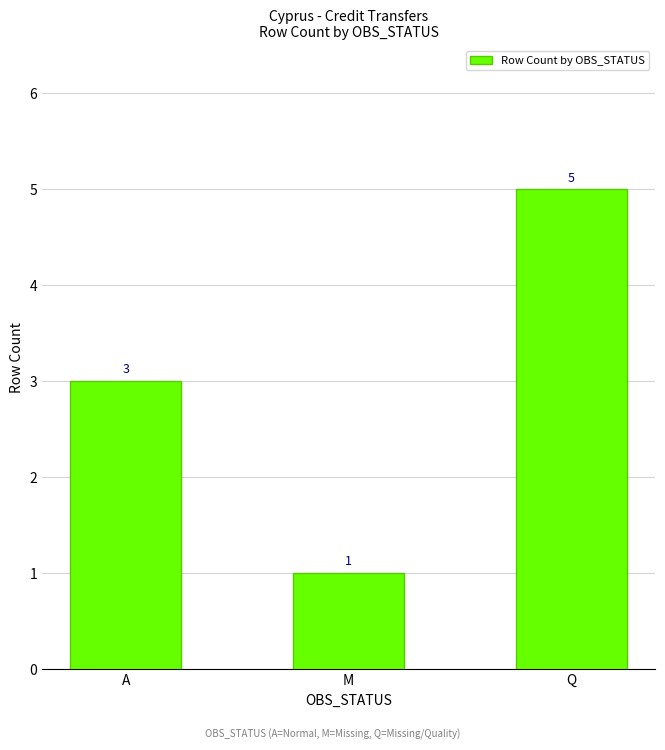

Is it true that the value at Q is 2?

False